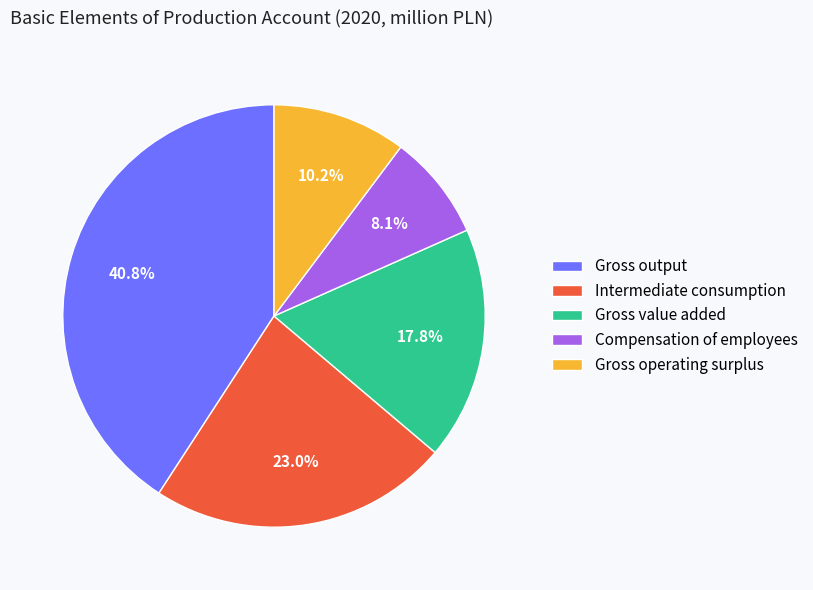

The Gross output slice represents 41% of the pie. True or false?

True